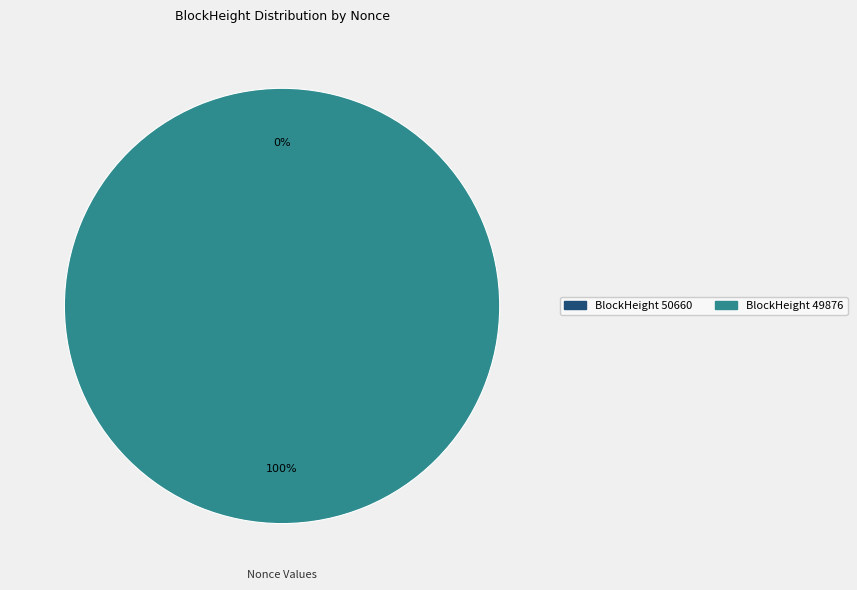

Which slice is the largest?

49876